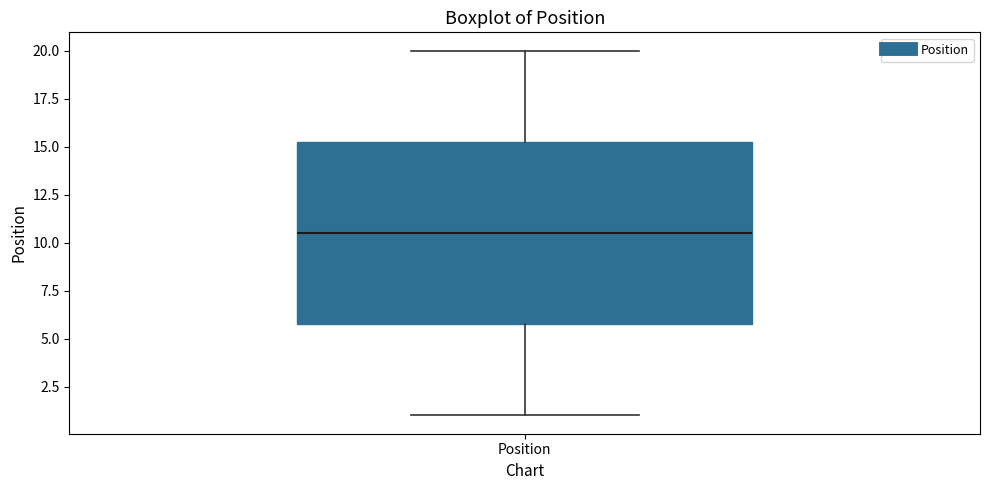

Where does the lower whisker of the box for Position end on the y-axis? The values are not printed on the chart, so give them approximately, as read against the axis.

1.0